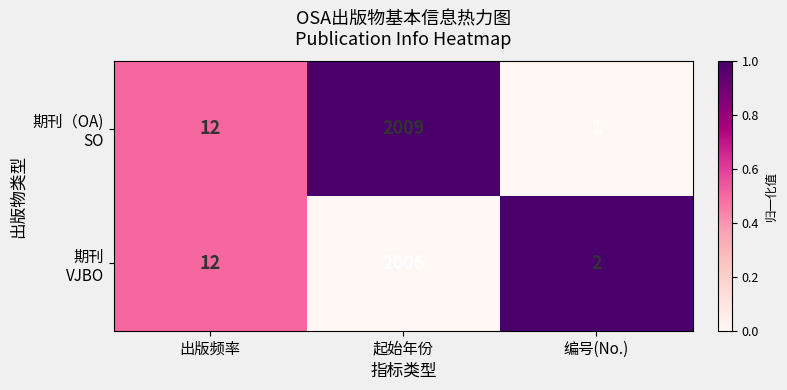

At which category does the chart reach its minimum across all series?

编号(No.)